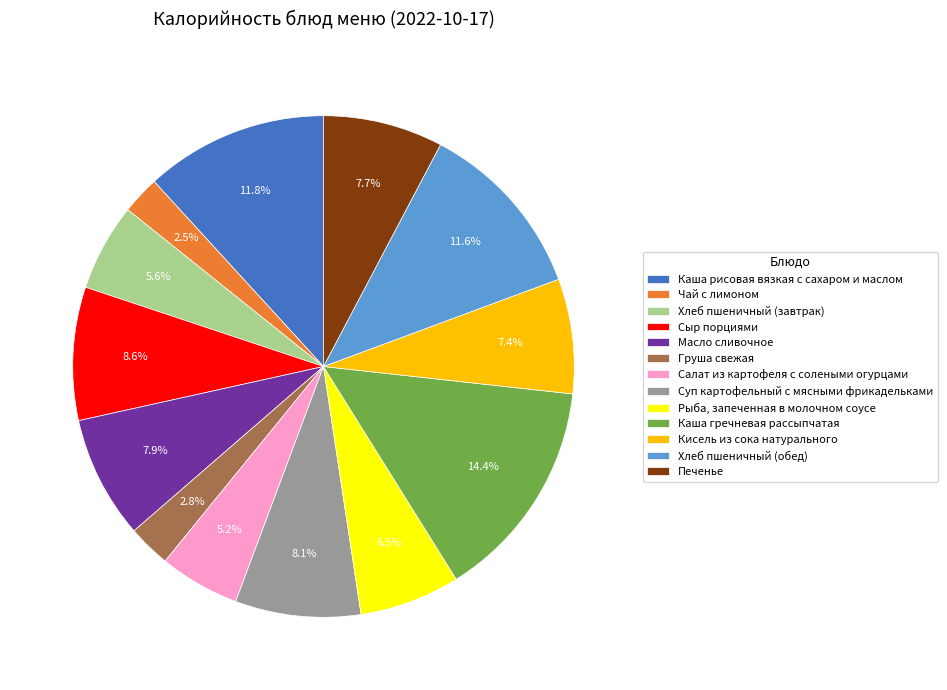

To the nearest percent, what is the difference between the largest and smallest slice percentages?

12%